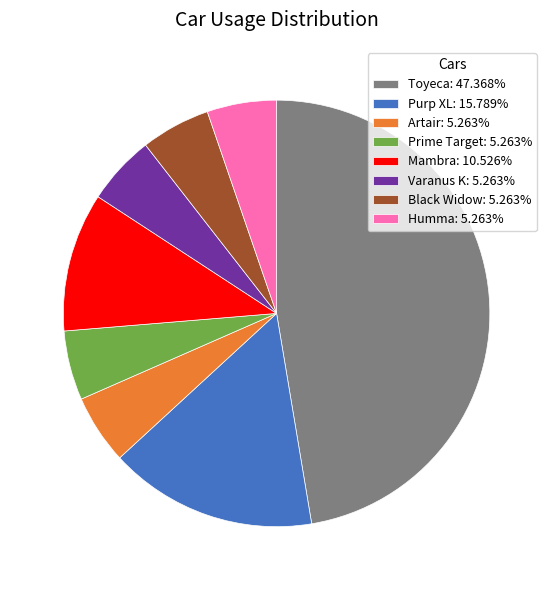

Combined, do Prime Target: 5.263% and Toyeca: 47.368% account for over 50%?

Yes